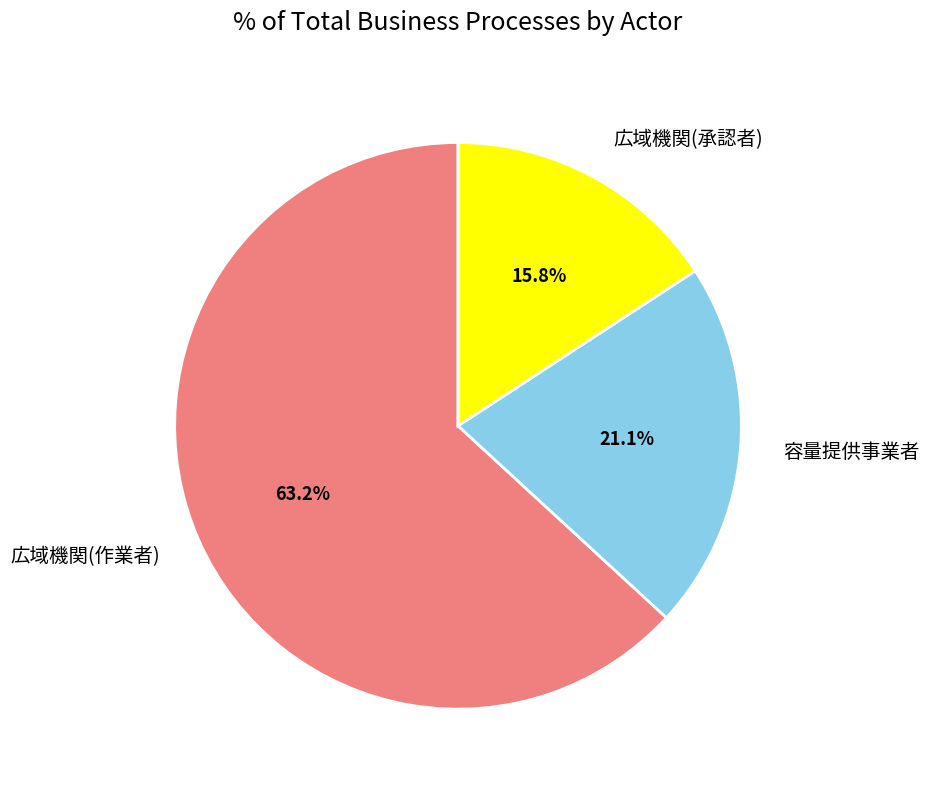

To the nearest percent, what portion does 容量提供事業者 represent?

21%